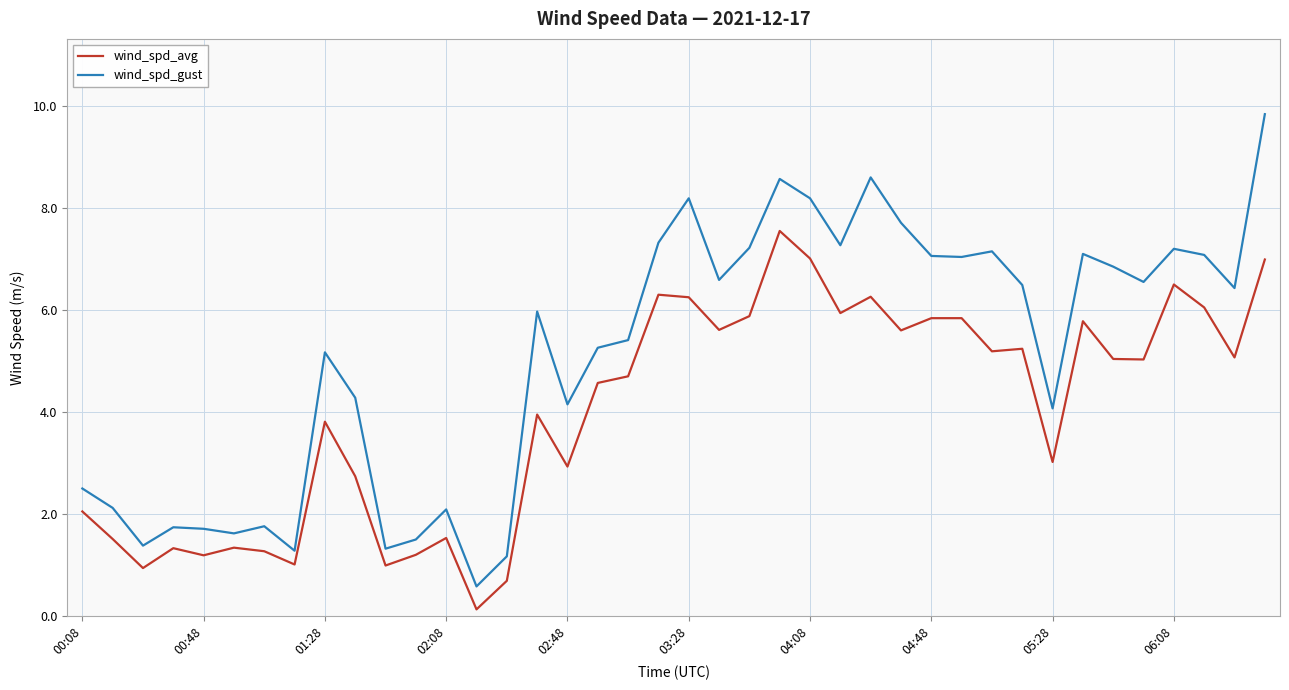

Which series has the largest total across all categories?

wind_spd_gust